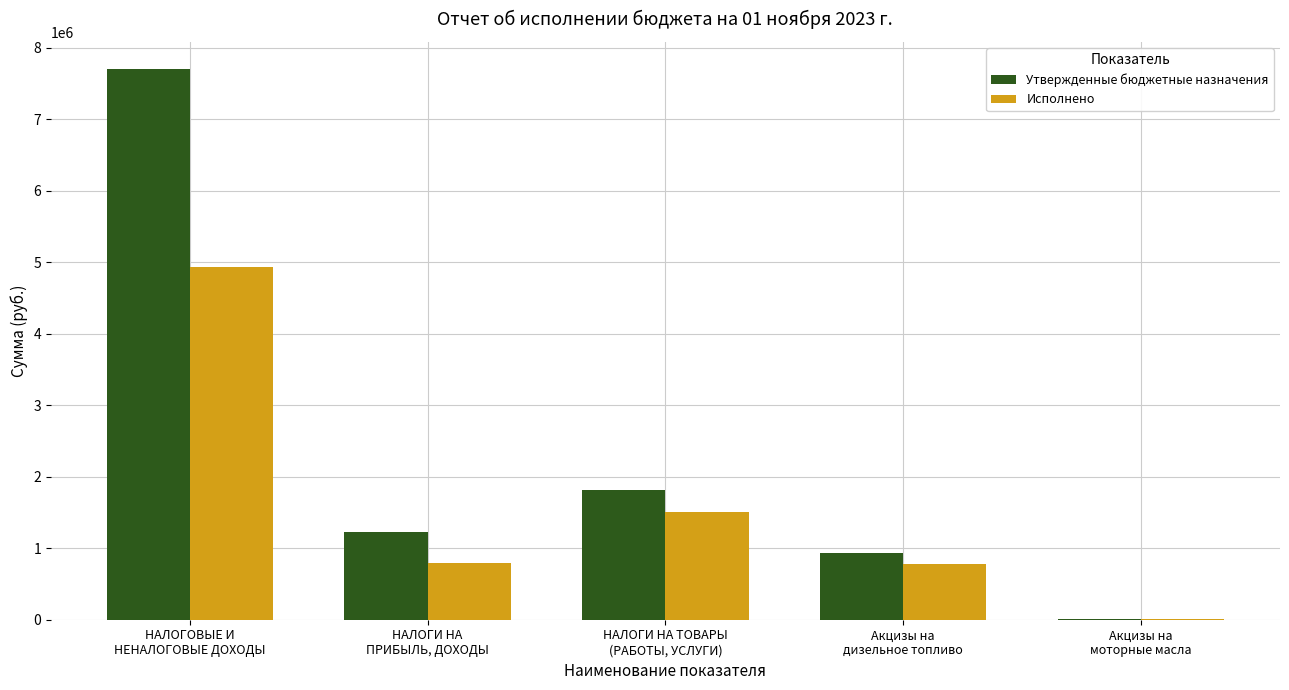

Which series has the largest total across all categories?

Утвержденные бюджетные назначения